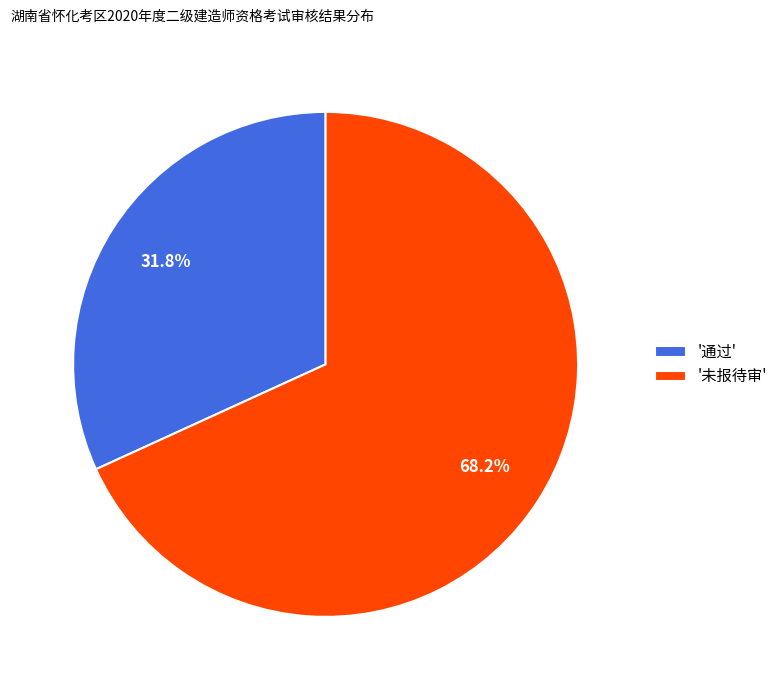

What percentage is NOT represented by '未报待审'?

31.8%